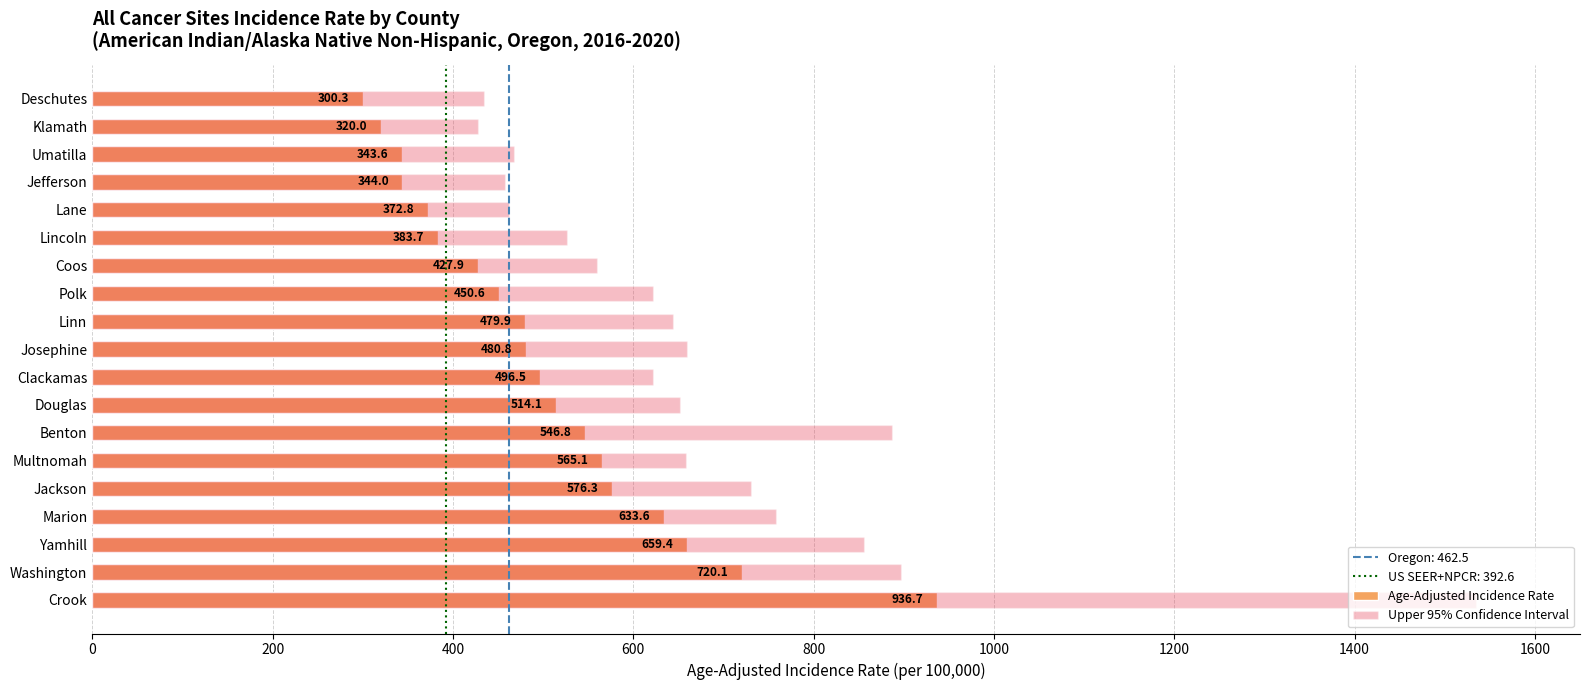

What is the minimum value for Age-Adjusted Incidence Rate?

300.3